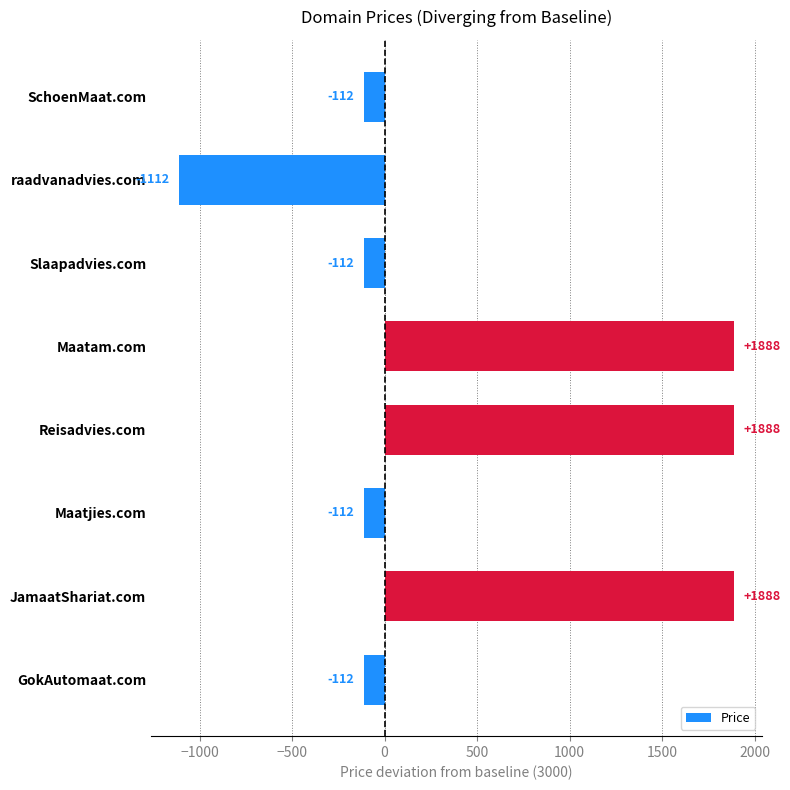

Which category has the lowest value across all series?

raadvanadvies.com